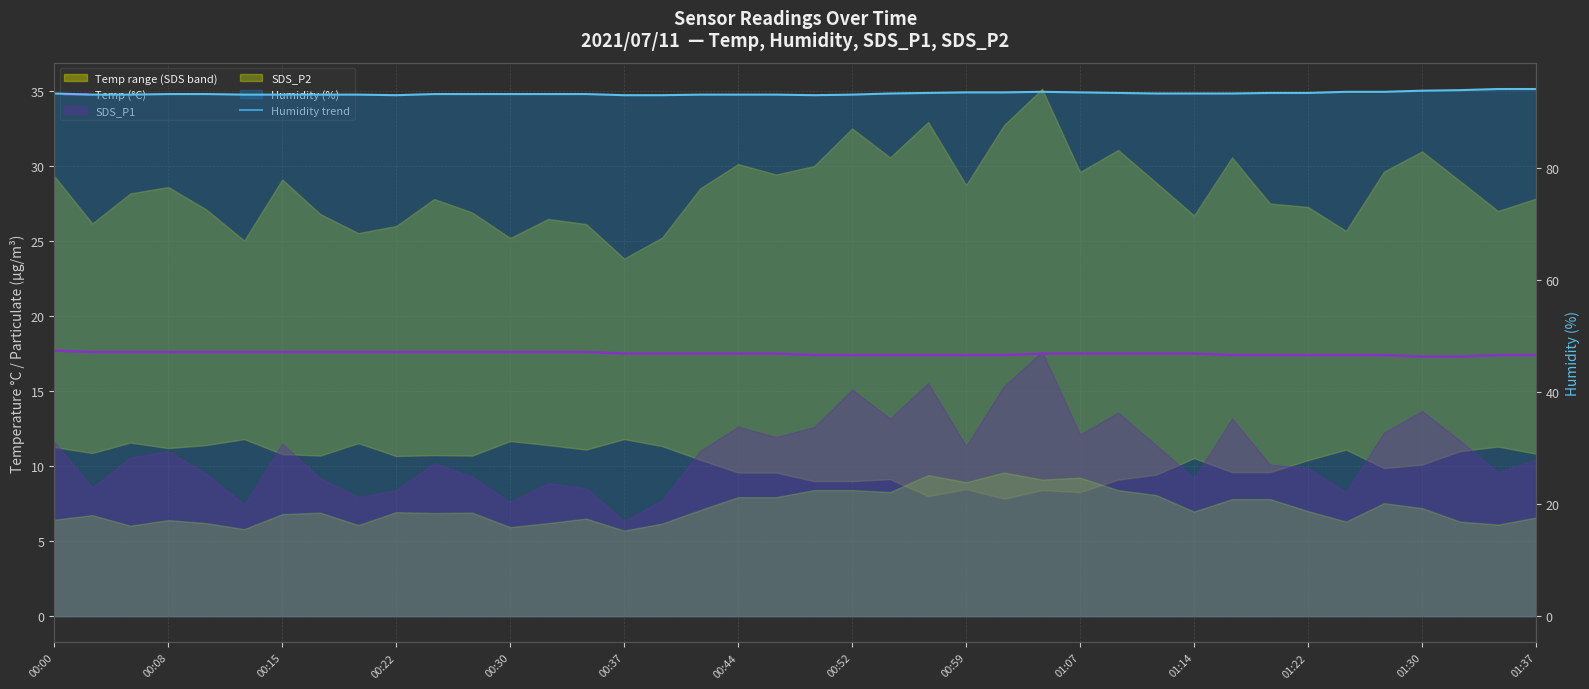

What is the total value across all series at 19?

110.7